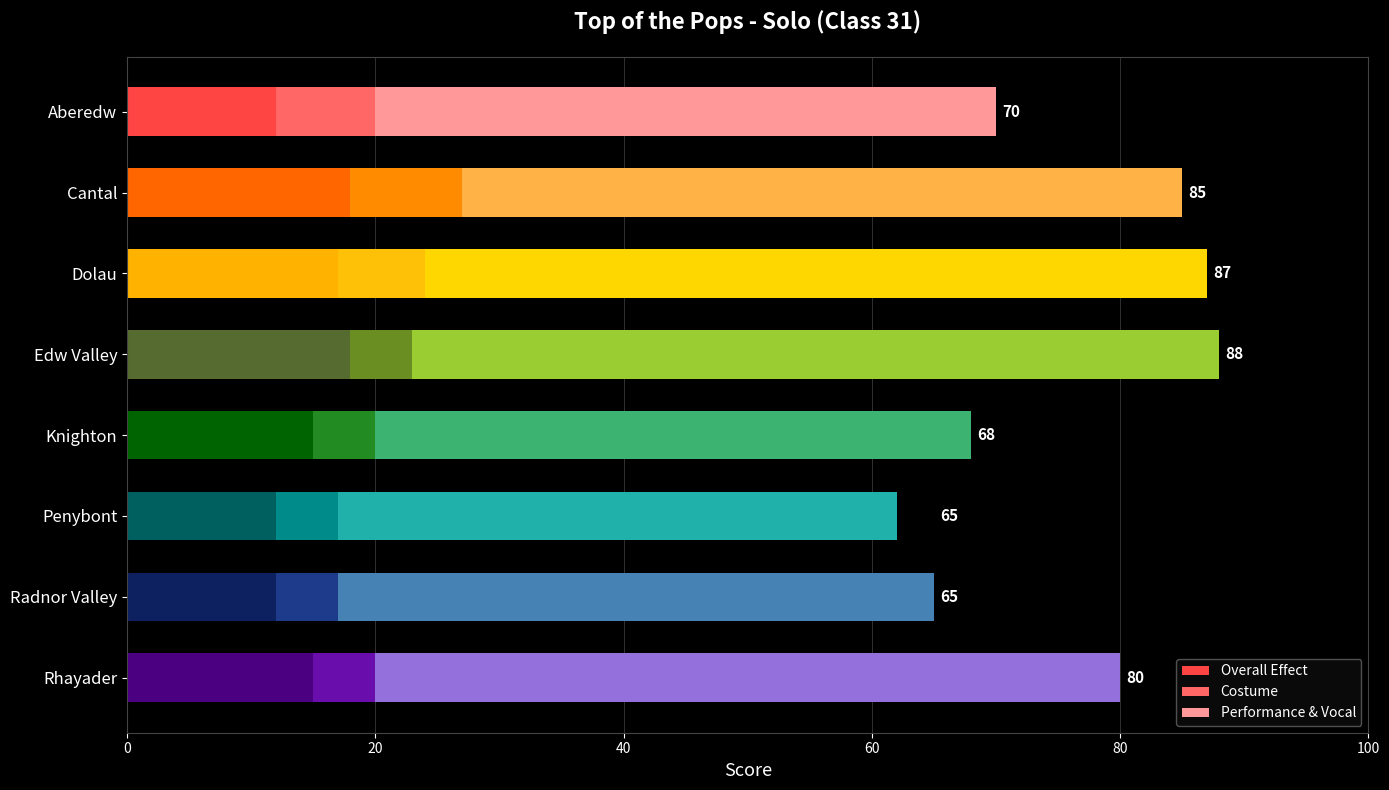

The Overall Effect series shows 12 at Aberedw. True or false?

True